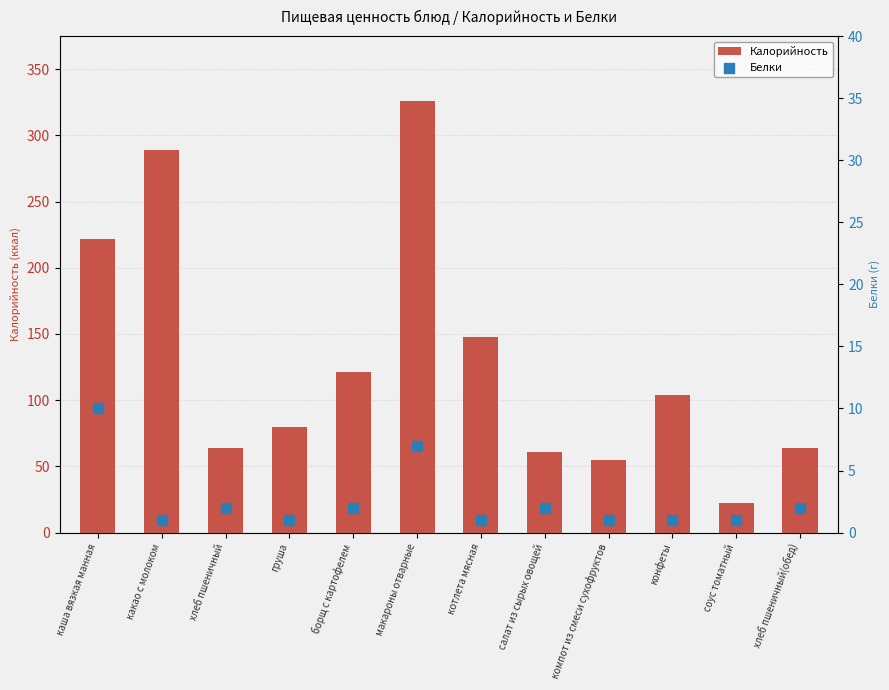

At how many categories does at least one series exceed 36?

11